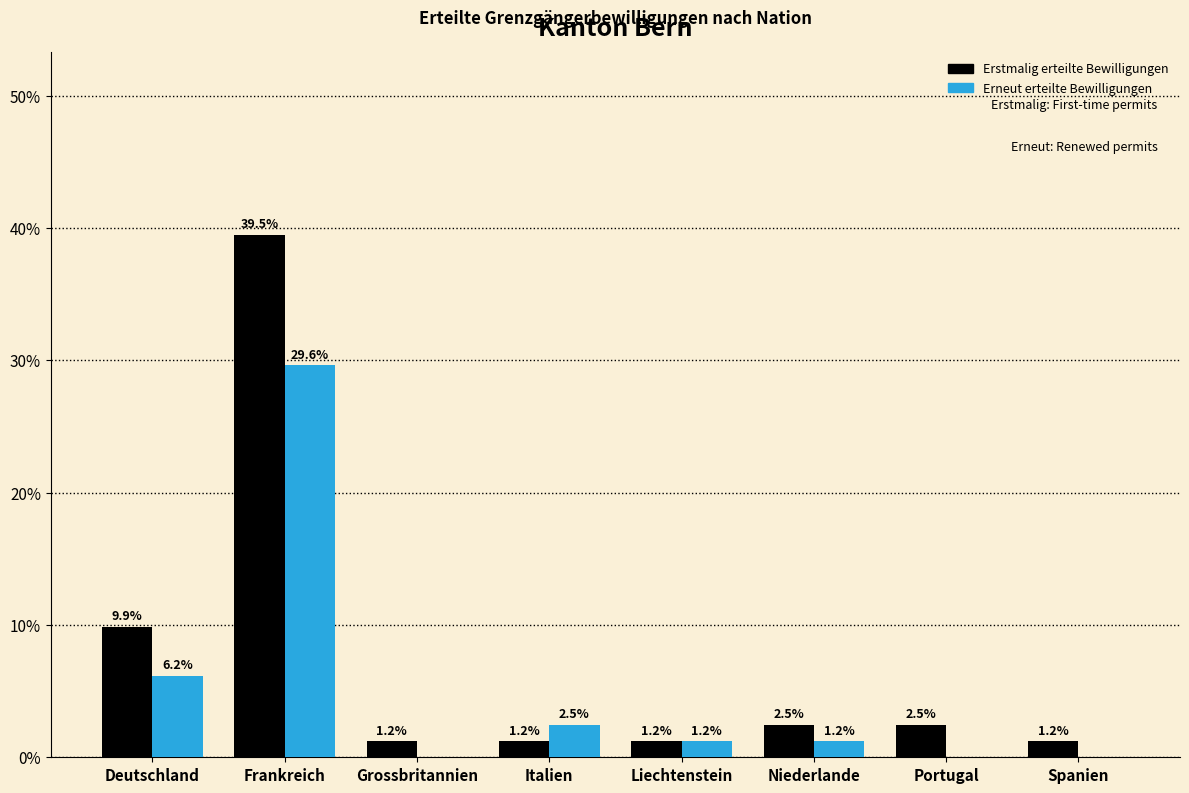

Reading left to right, transcribe all the data shown in this chart.

Erstmalig erteilte Bewilligungen: Deutschland=9.9	Frankreich=39.5	Grossbritannien=1.2	Italien=1.2	Liechtenstein=1.2	Niederlande=2.5	Portugal=2.5	Spanien=1.2
Erneut erteilte Bewilligungen: Deutschland=6.2	Frankreich=29.6	Grossbritannien=0.0	Italien=2.5	Liechtenstein=1.2	Niederlande=1.2	Portugal=0.0	Spanien=0.0